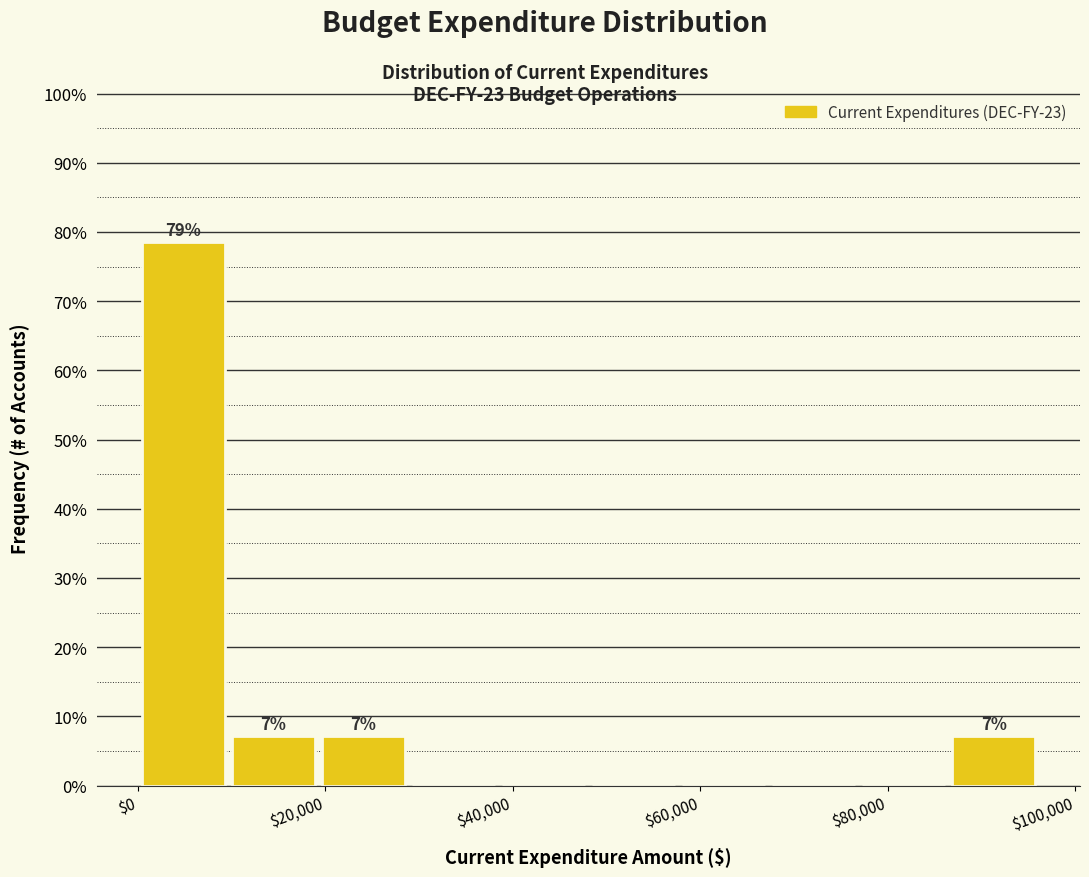

Over which range of the x-axis is the bar tallest?

0 to 10000